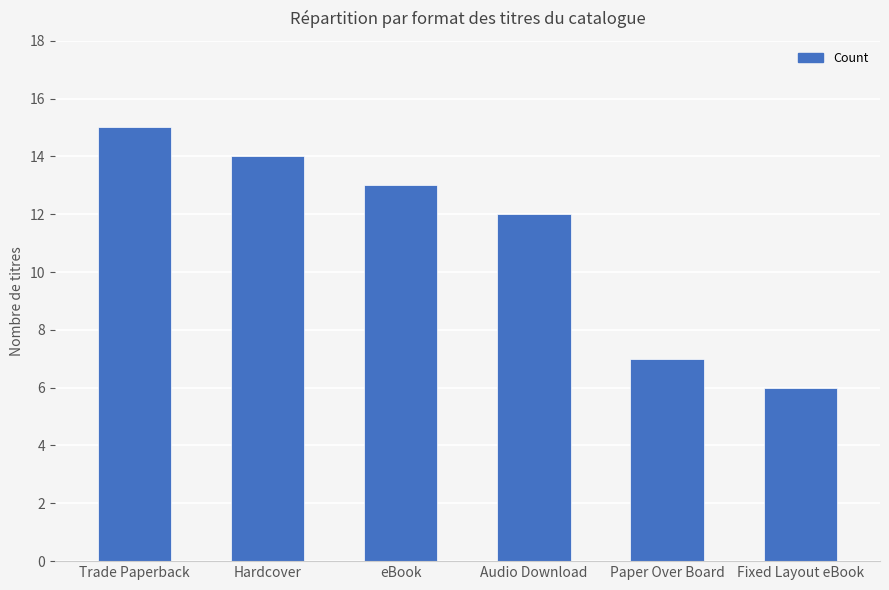

What is the value of the 5th bar from the left?

7